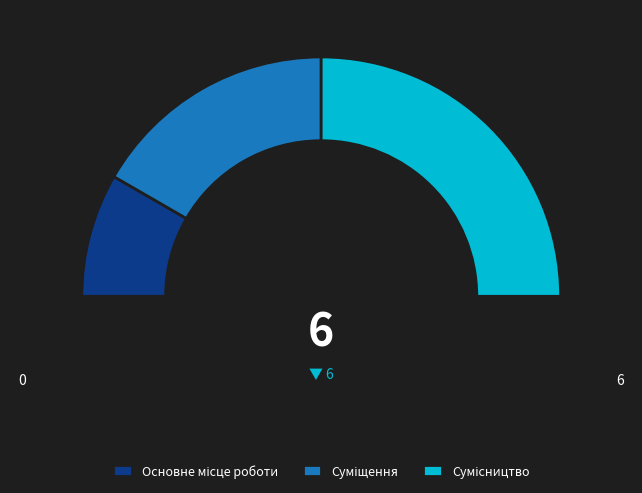

To the nearest percent, what is the difference between the largest and smallest slice percentages?

33%